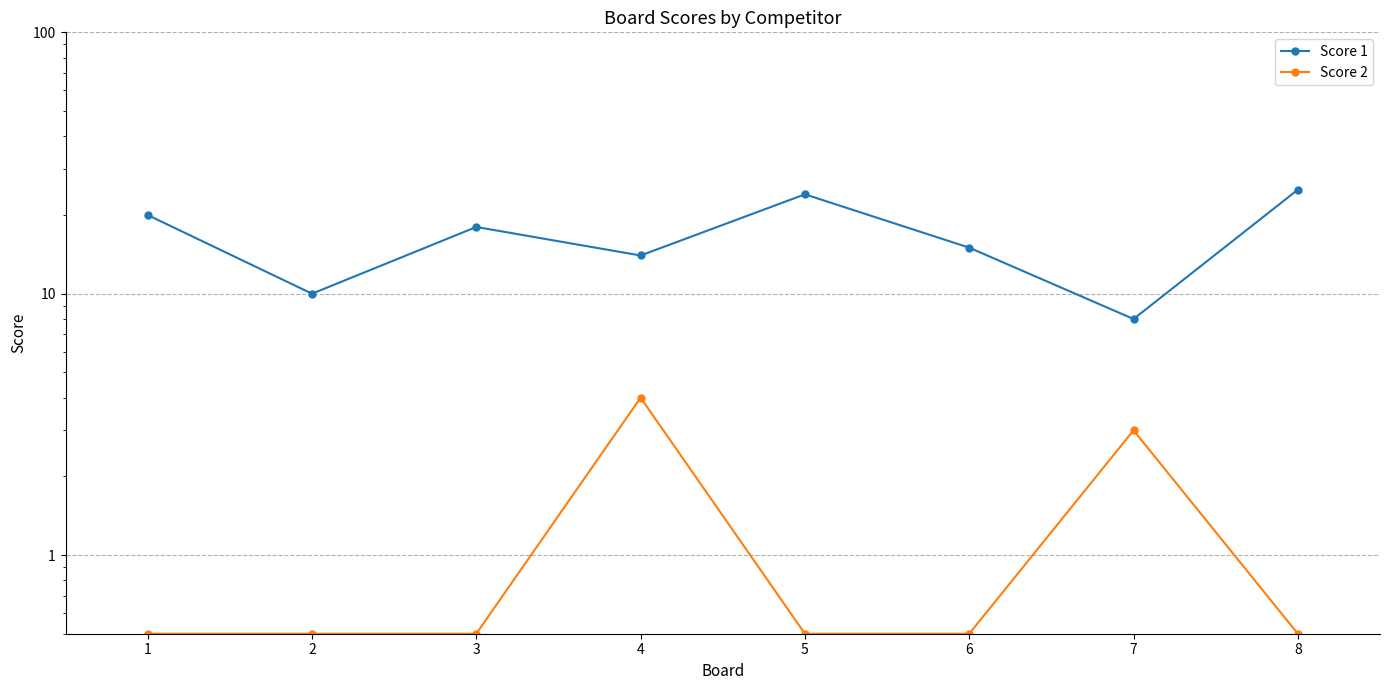

Count the Score 2 values in the range 0 to 3.

7